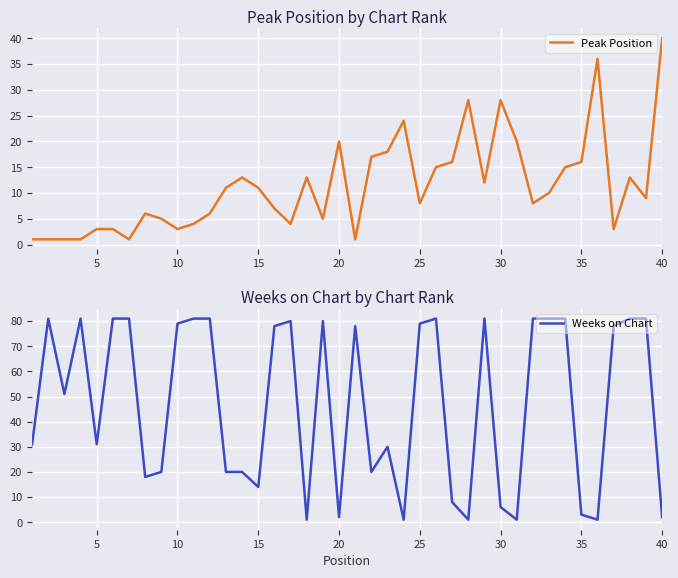

Which category has the highest value in the Peak Position series?

40